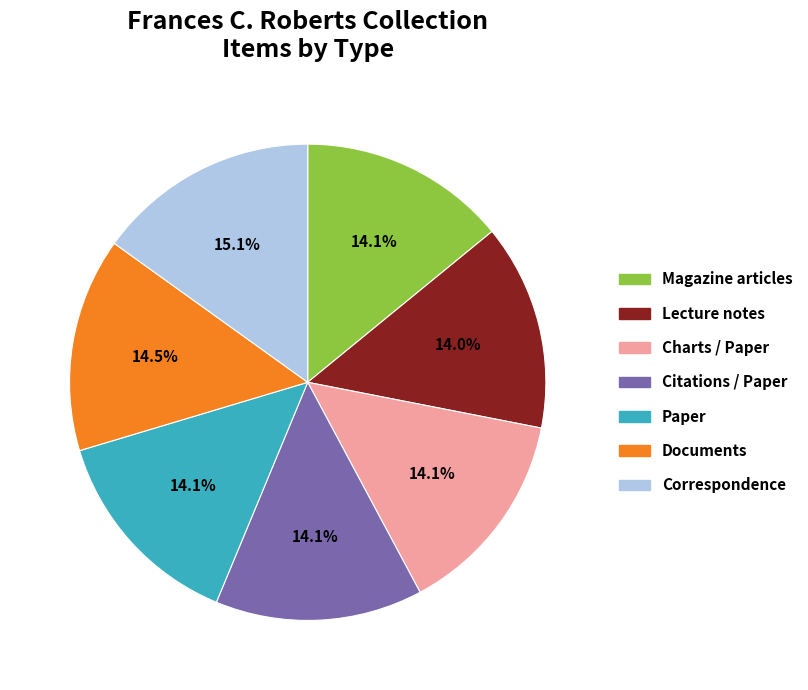

Does any single category account for the majority?

No